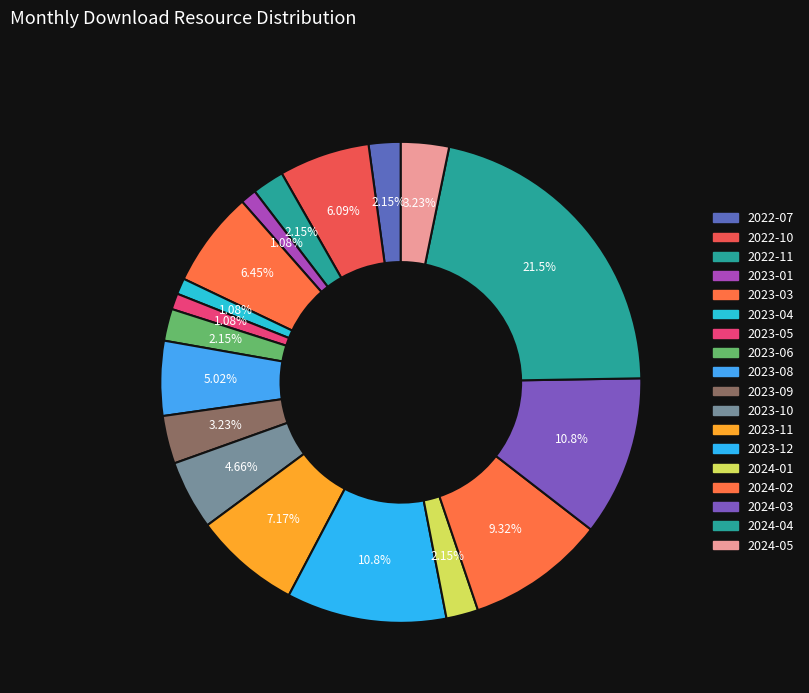

Is there a majority slice in this chart?

No